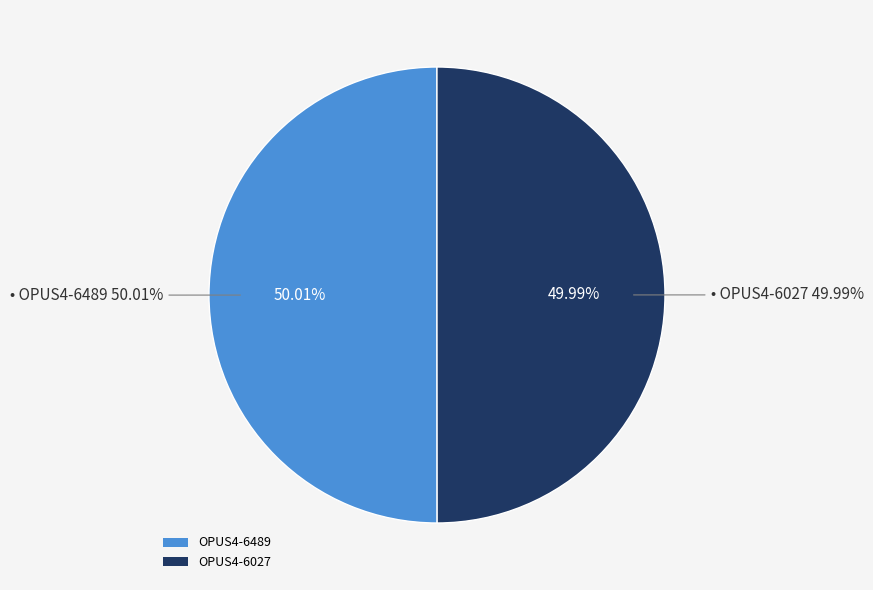

What is the ratio of the value at OPUS4-6027 to the value at OPUS4-6489?

1.0